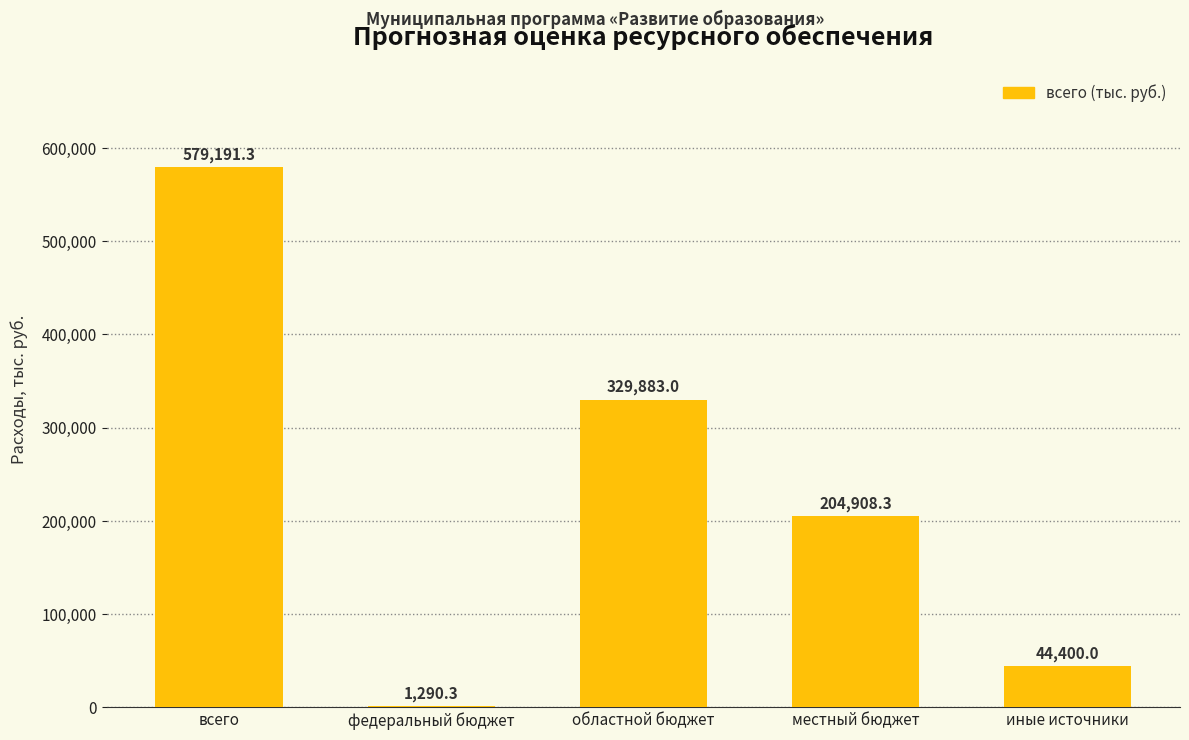

At which label is the value closest to 290240?

областной бюджет